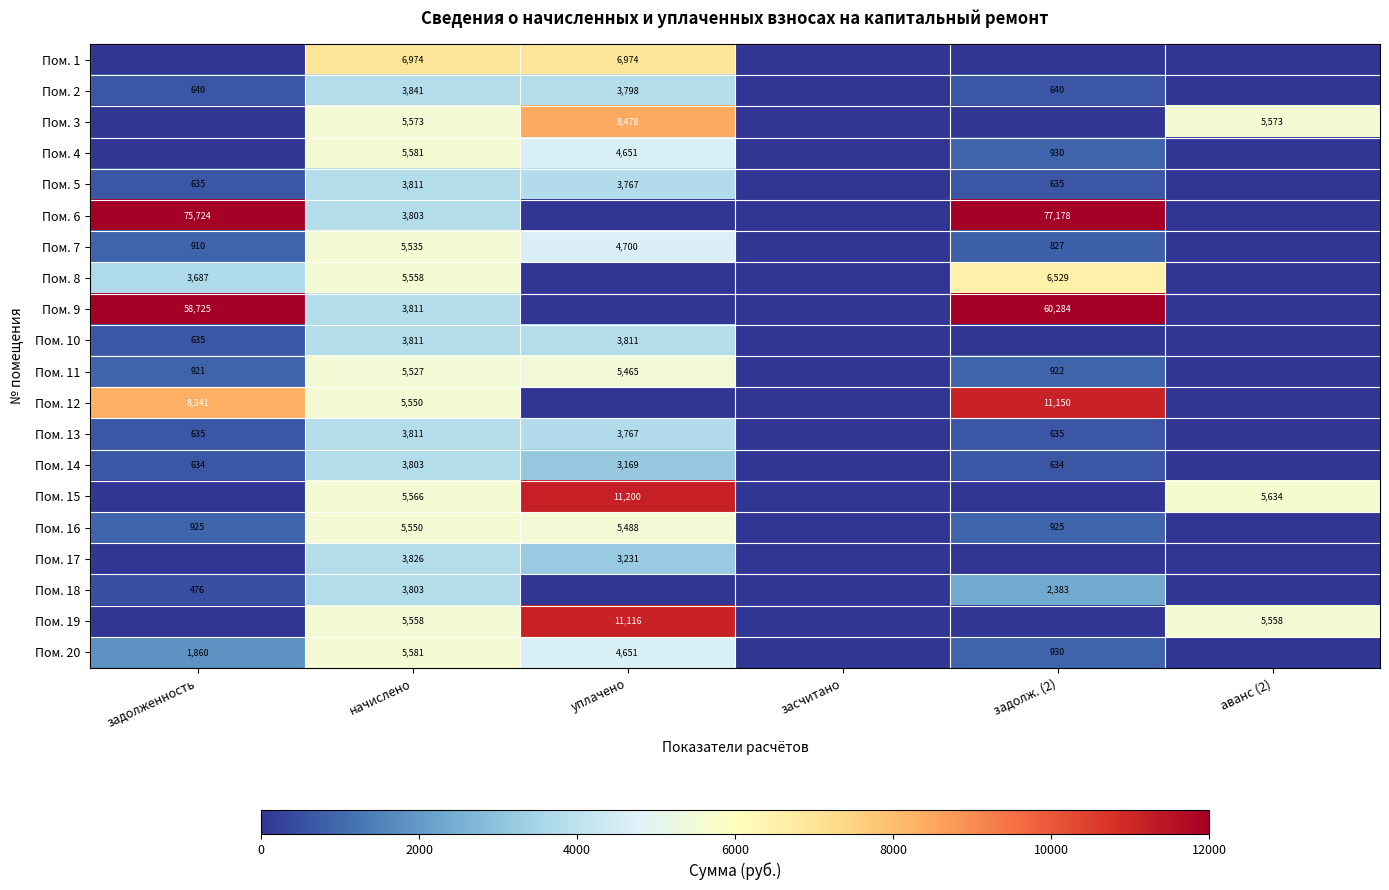

The Пом. 16 series shows 401 at задолж. (2). True or false?

False